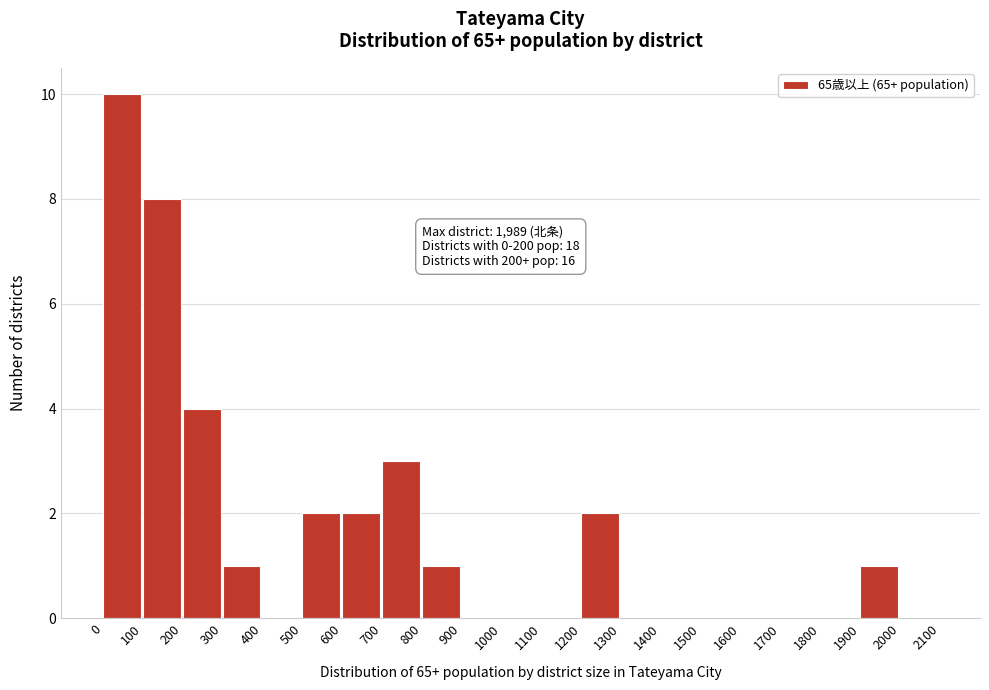

Over which range of the x-axis is the bar tallest?

0 to 100